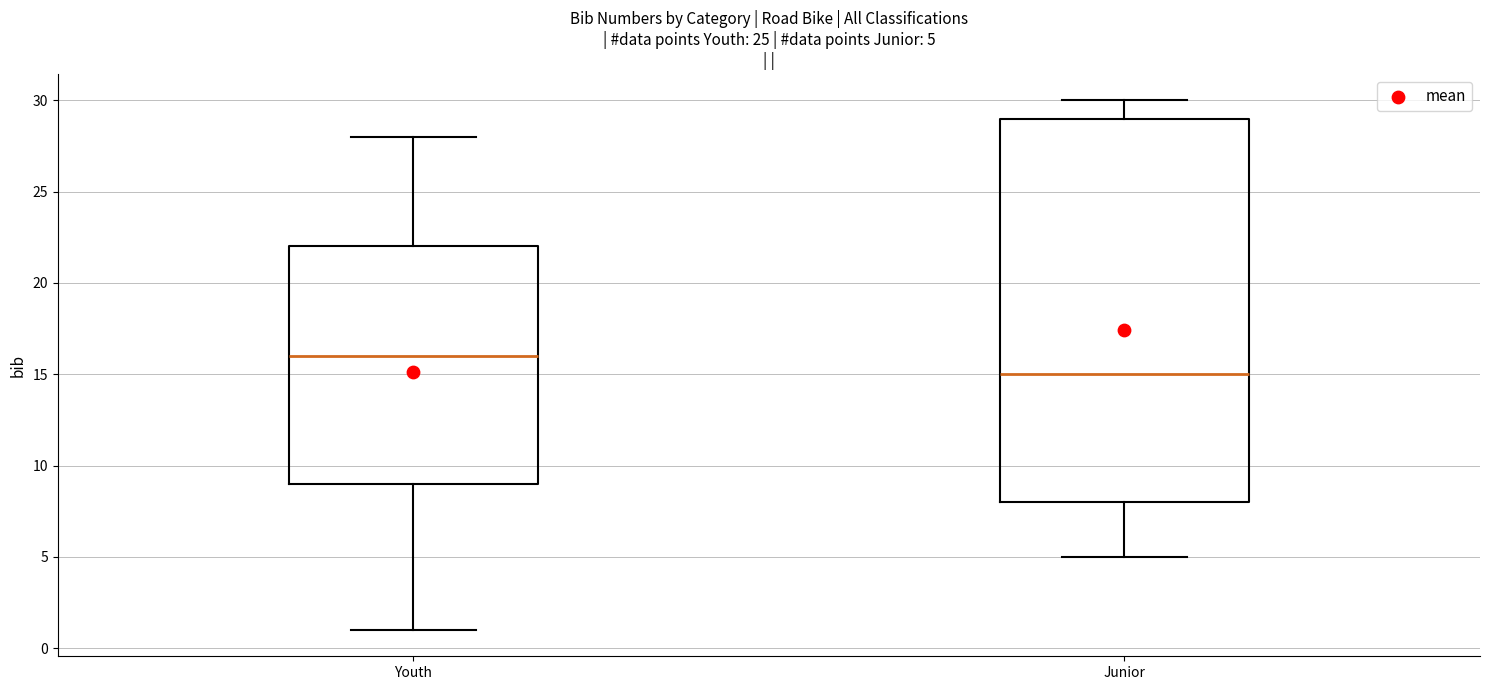

Which box's median line is the lowest?

Junior